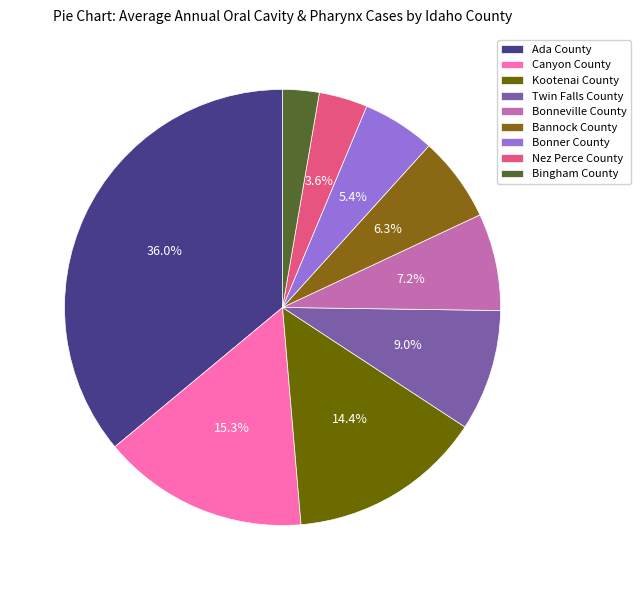

What is the ratio of the value at Canyon County to the value at Bonneville County?

2.1